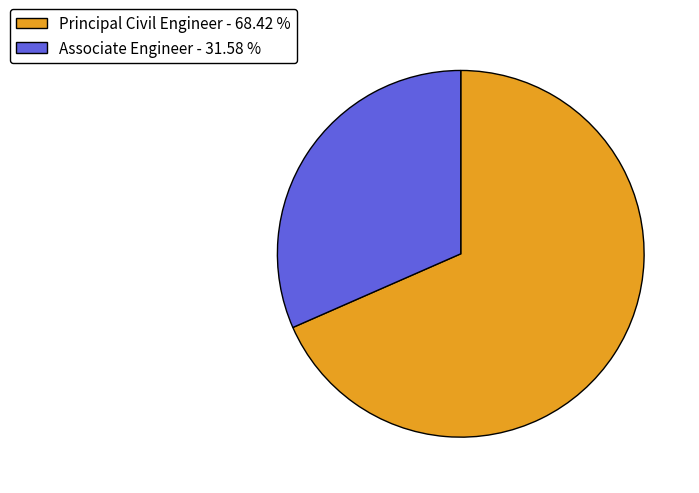

Does Principal Civil Engineer represent more than half of the total?

Yes